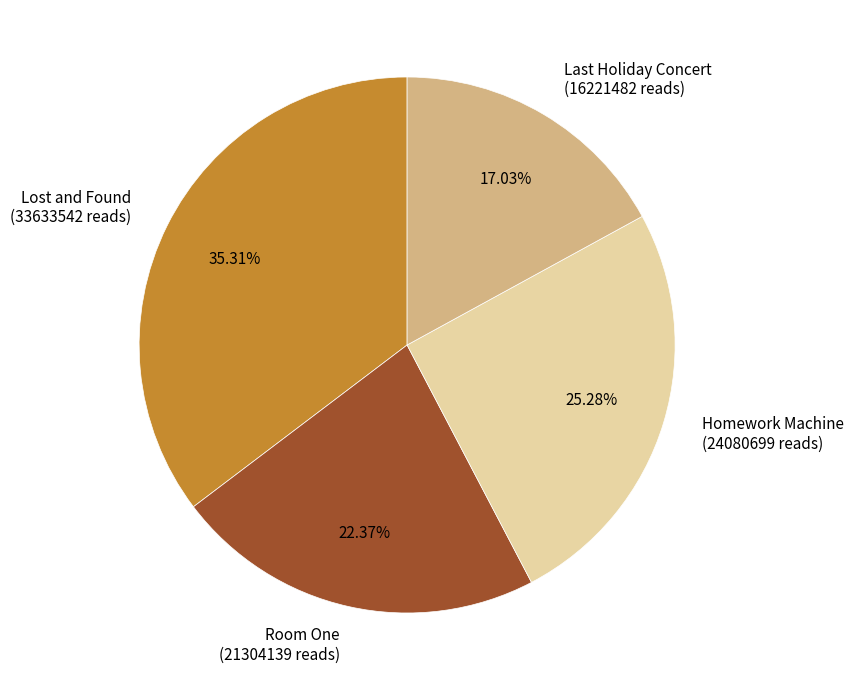

True or false: Room One accounts for 22% of the total.

True